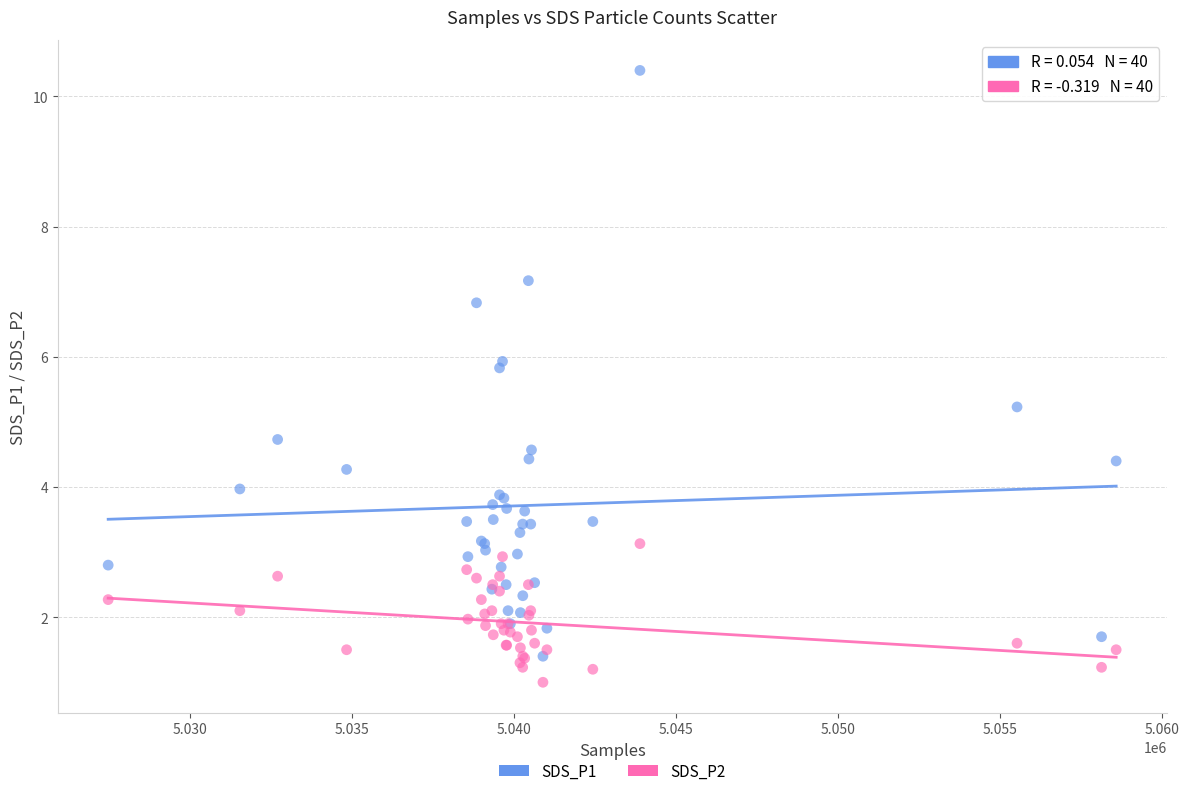

Which series has the widest spread of Y values?

SDS_P1